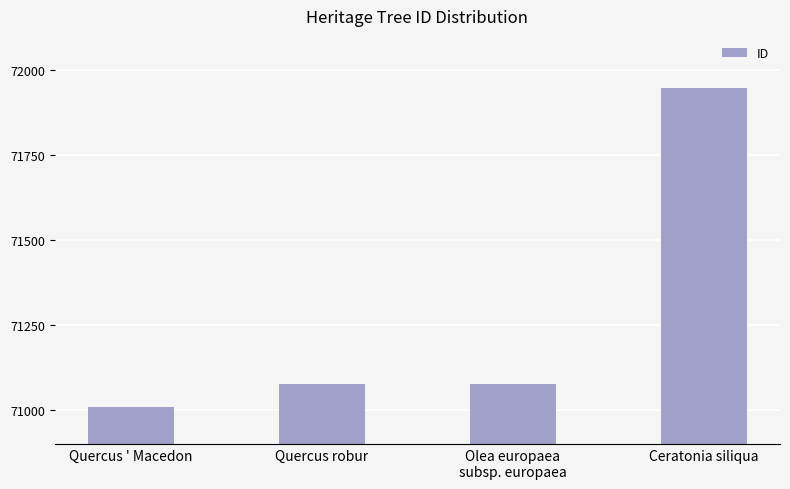

Are the bars grouped side by side (vs. stacked)?

No